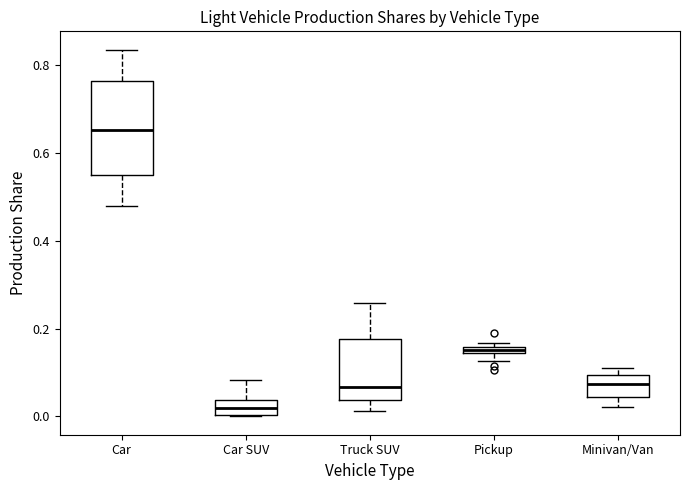

Where is the upper edge of the box for Car on the y-axis? The values are not printed on the chart, so give them approximately, as read against the axis.

0.76